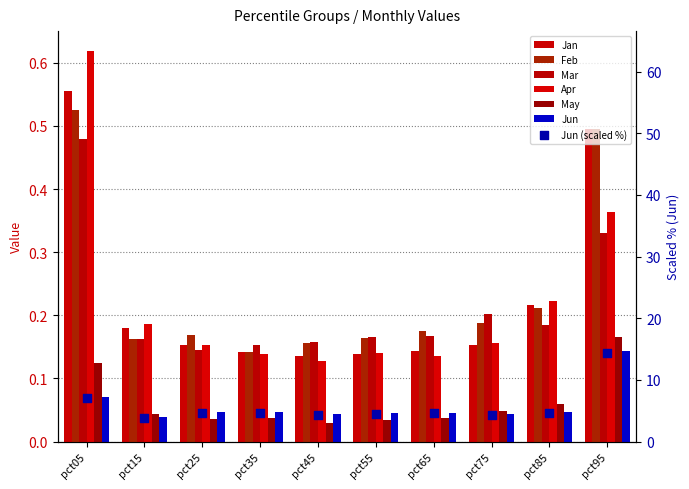

At which category is the sum across all series the highest?

pct95